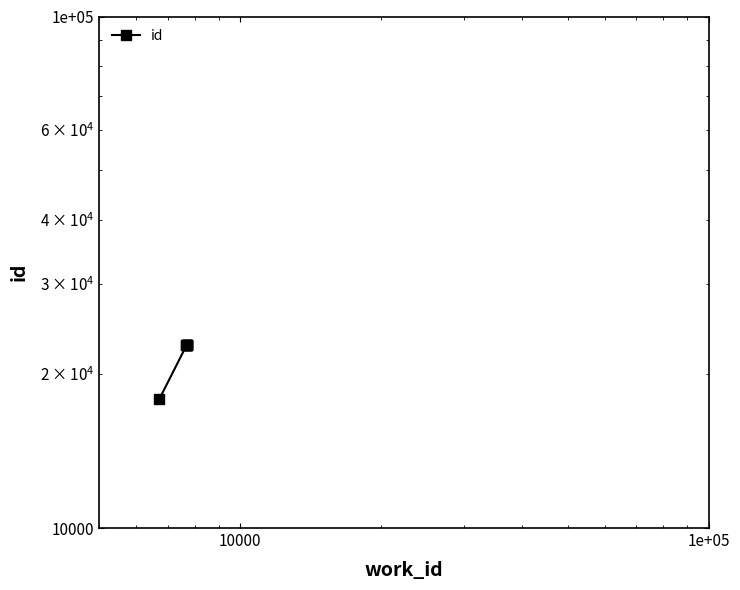

Reading left to right, list all the values displayed in this chart.

17861	22746	22747	22748	22749	22750	22751	22752